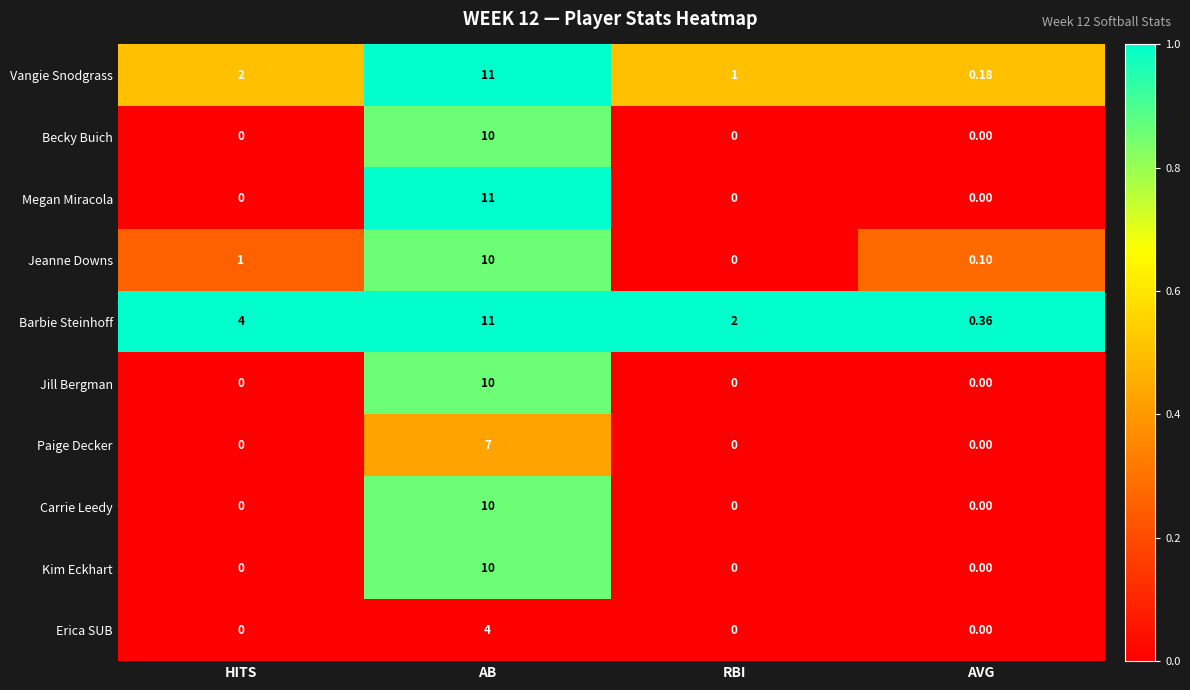

Which series has the largest range (max minus min)?

Megan Miracola